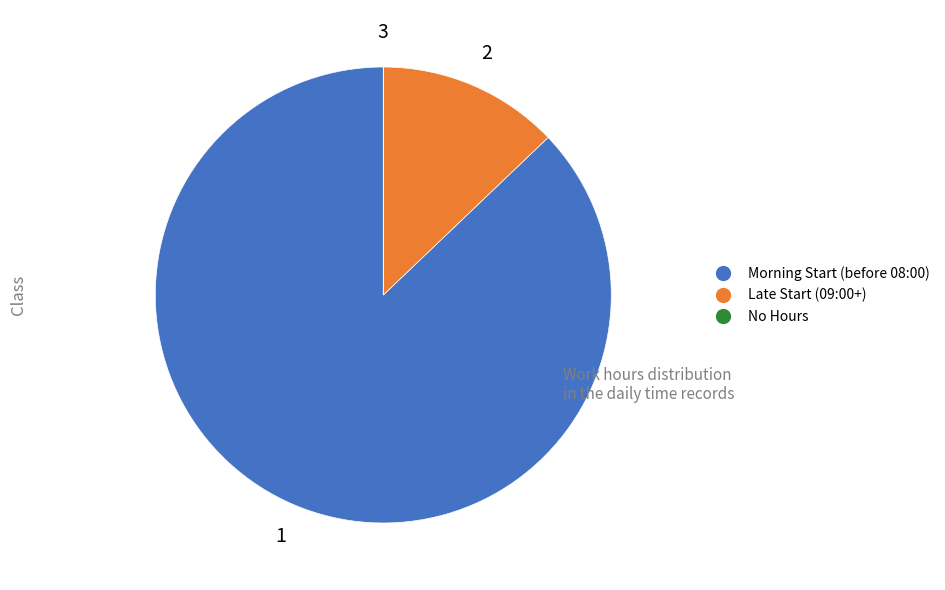

Is there any slice that represents more than half of the pie?

Yes